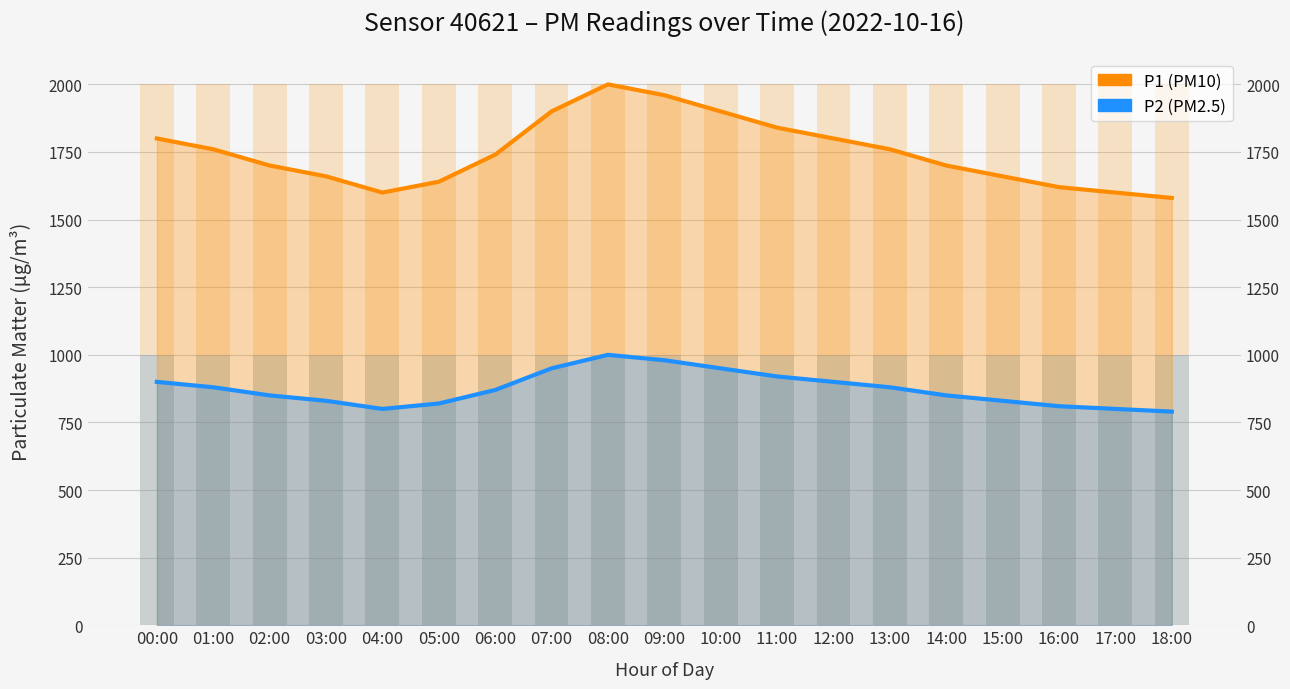

Reading right to left, transcribe all the data shown in this chart.

P1 (PM10): 1579.9	1599.9	1619.9	1659.9	1699.9	1759.9	1799.9	1839.9	1899.9	1959.9	1999.9	1899.9	1739.9	1639.9	1599.9	1659.9	1699.9	1759.9	1799.9
P2 (PM2.5): 789.9	799.9	809.9	829.9	849.9	879.9	899.9	919.9	949.9	979.9	999.9	949.9	869.9	819.9	799.9	829.9	849.9	879.9	899.9